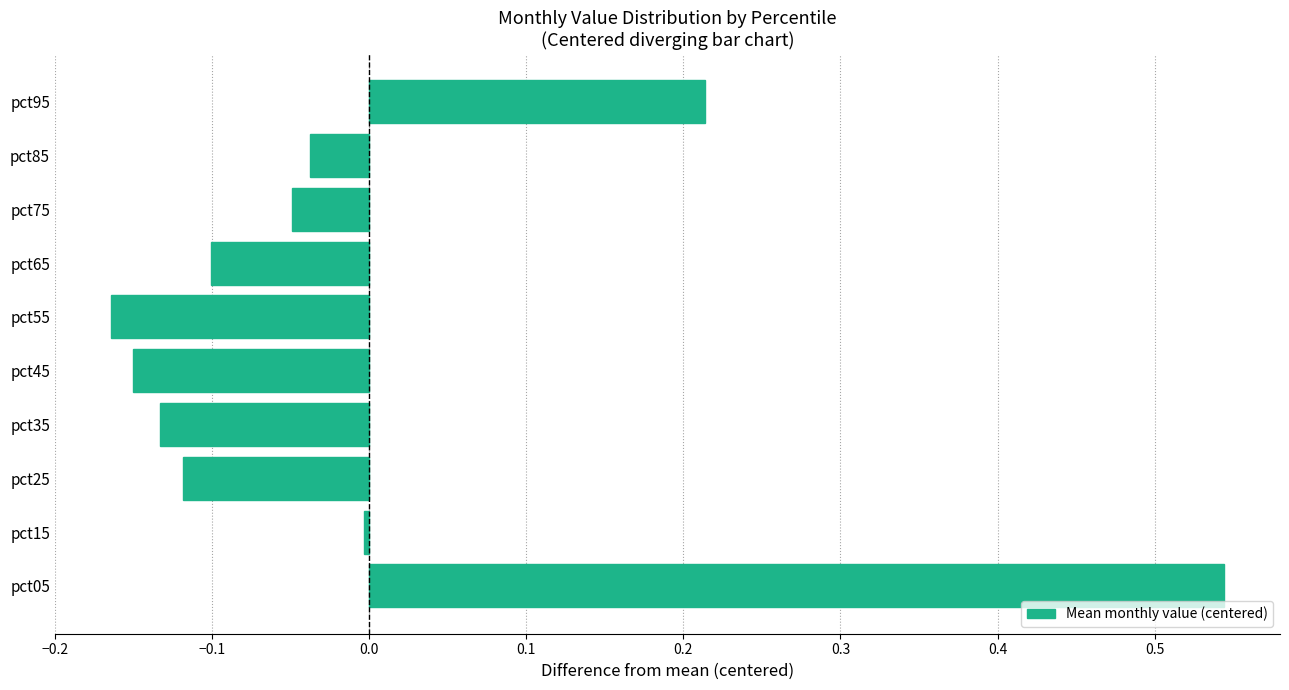

How many values are below zero?

8